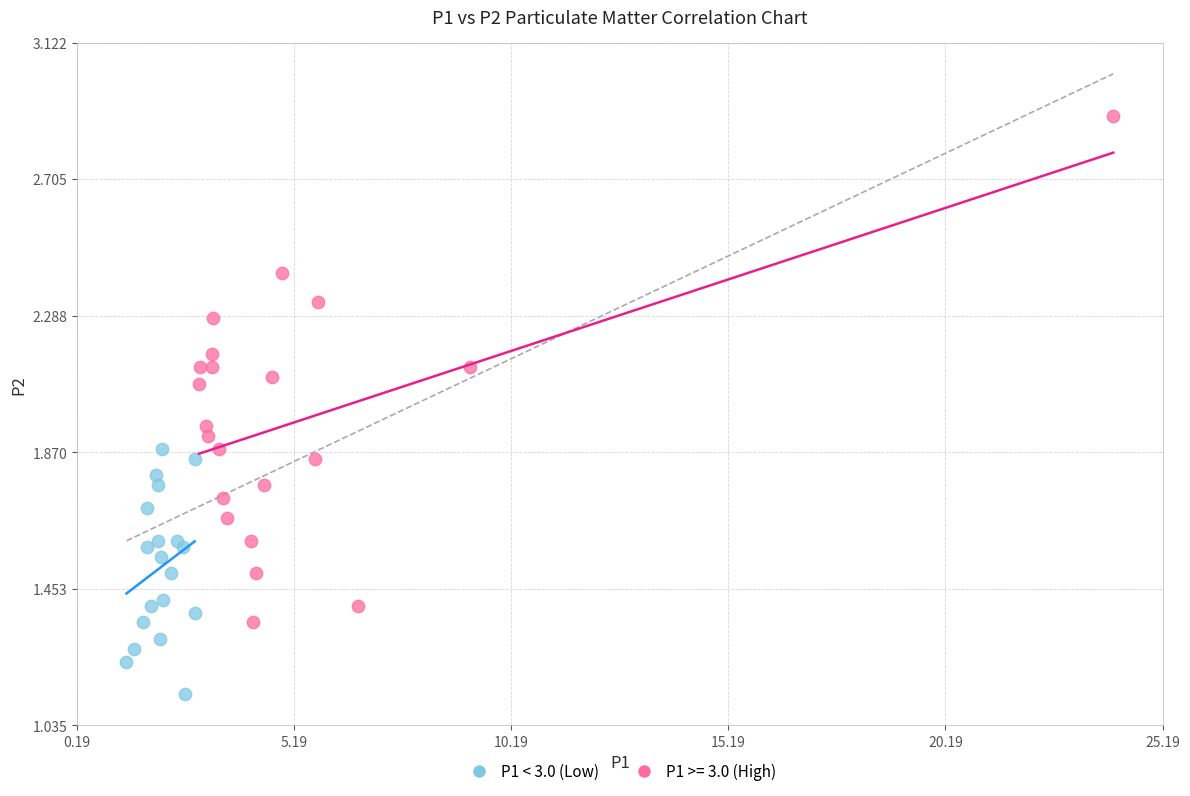

Which series contains the lowest Y value?

P1 < 3.0 (Low)